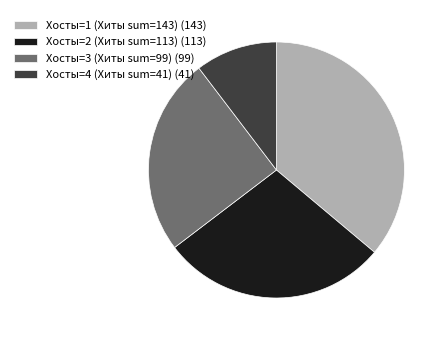

Which has a higher value, Хосты=3 (Хиты sum=99) (99) or Хосты=1 (Хиты sum=143) (143)?

Хосты=1 (Хиты sum=143) (143)